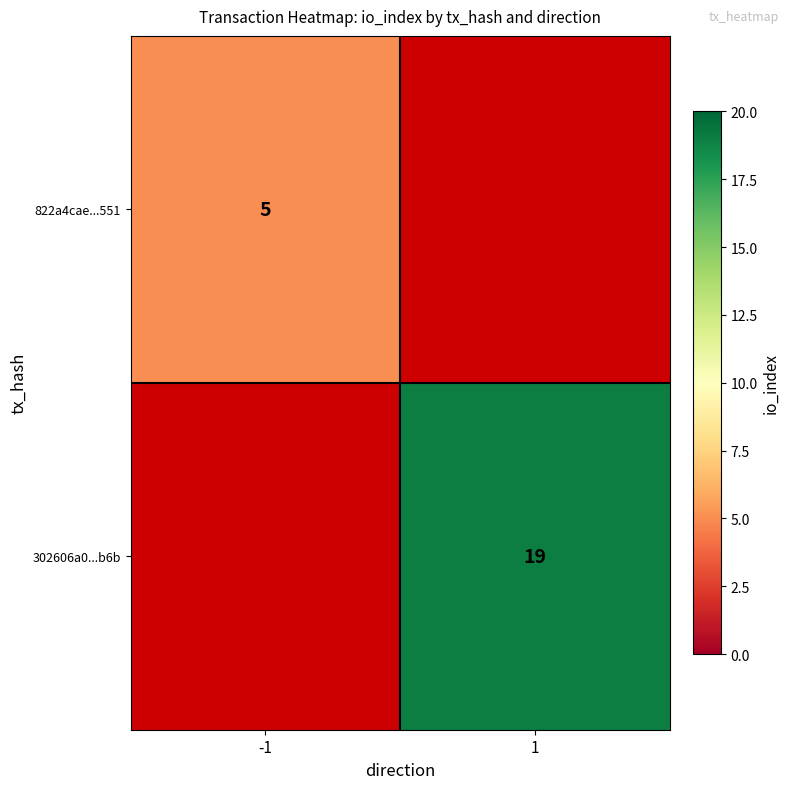

What is the smallest value displayed?

5.0